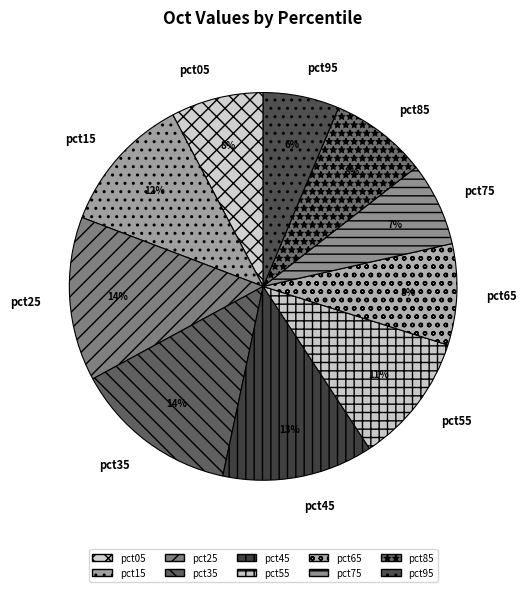

Is pct25 the majority of the pie?

No